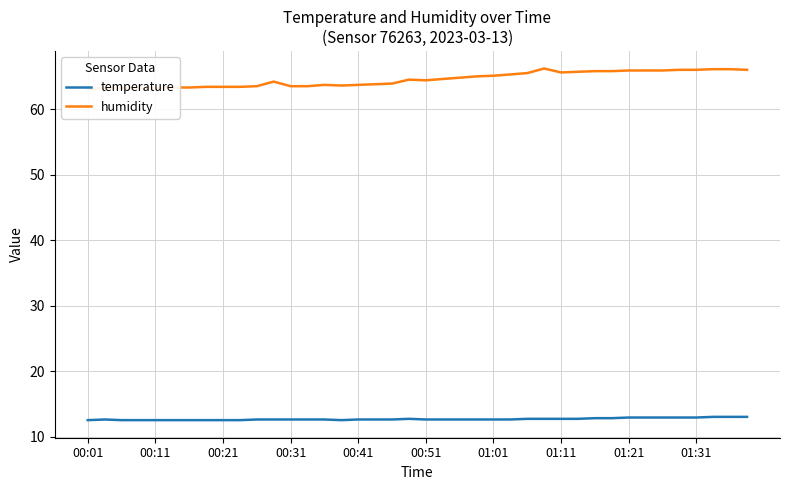

At which category does the chart reach its peak across all series?

27